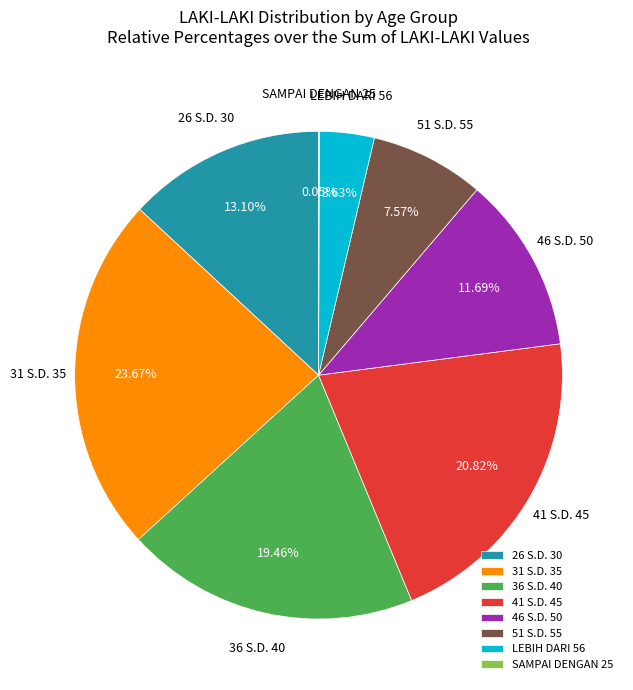

What is the ratio of the value at 36 S.D. 40 to the value at 41 S.D. 45?

0.9